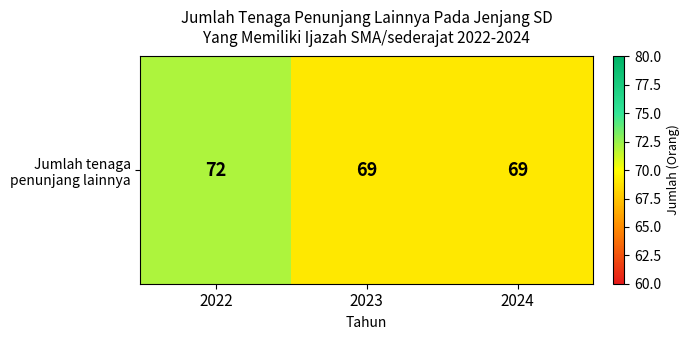

What is the sum of all values?

210